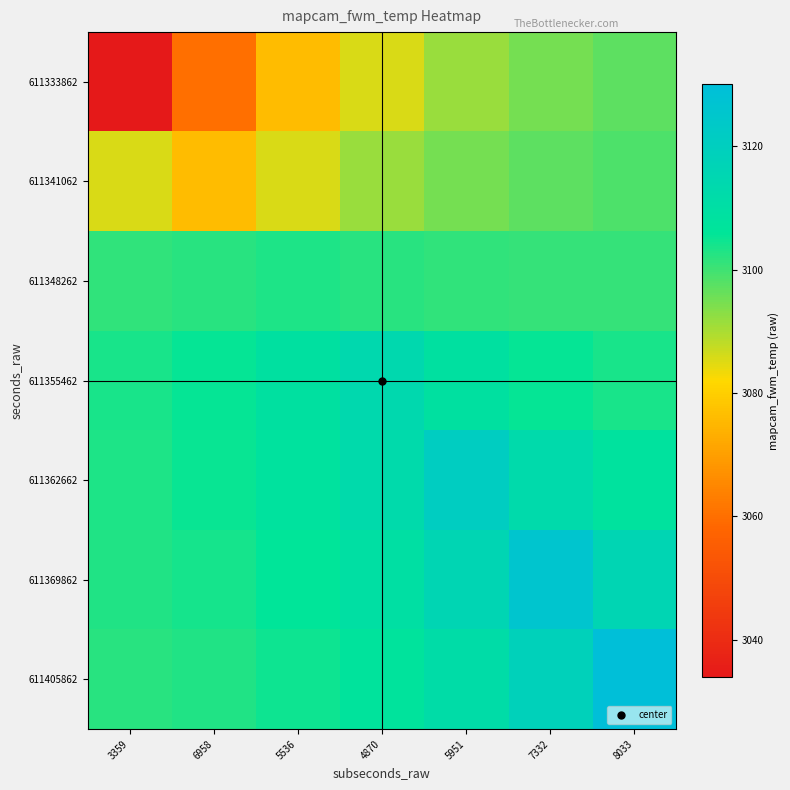

Reading right to left, transcribe all the data shown in this chart.

611333862: 8033=3097.3	7332=3095.1	5951=3091.6	4870=3085.7	5536=3076.1	6958=3060.2	3359=3034.0
611341062: 8033=3098.6	7332=3097.2	5951=3095.1	4870=3091.5	5536=3085.7	6958=3076.0	3359=3085.7
611348262: 8033=3100.9	7332=3101.1	5951=3101.5	4870=3102.0	5536=3103.0	6958=3102.0	3359=3101.5
611355462: 8033=3103.6	7332=3105.5	5951=3108.7	4870=3114.0	5536=3108.7	6958=3105.5	3359=3103.6
611362662: 8033=3108.1	7332=3113.0	5951=3121.0	4870=3113.0	5536=3108.1	6958=3105.1	3359=3103.3
611369862: 8033=3116.0	7332=3126.0	5951=3116.0	4870=3109.9	5536=3106.2	6958=3104.0	3359=3102.7
611405862: 8033=3130.0	7332=3118.4	5951=3111.4	4870=3107.1	5536=3104.6	6958=3103.0	3359=3102.0